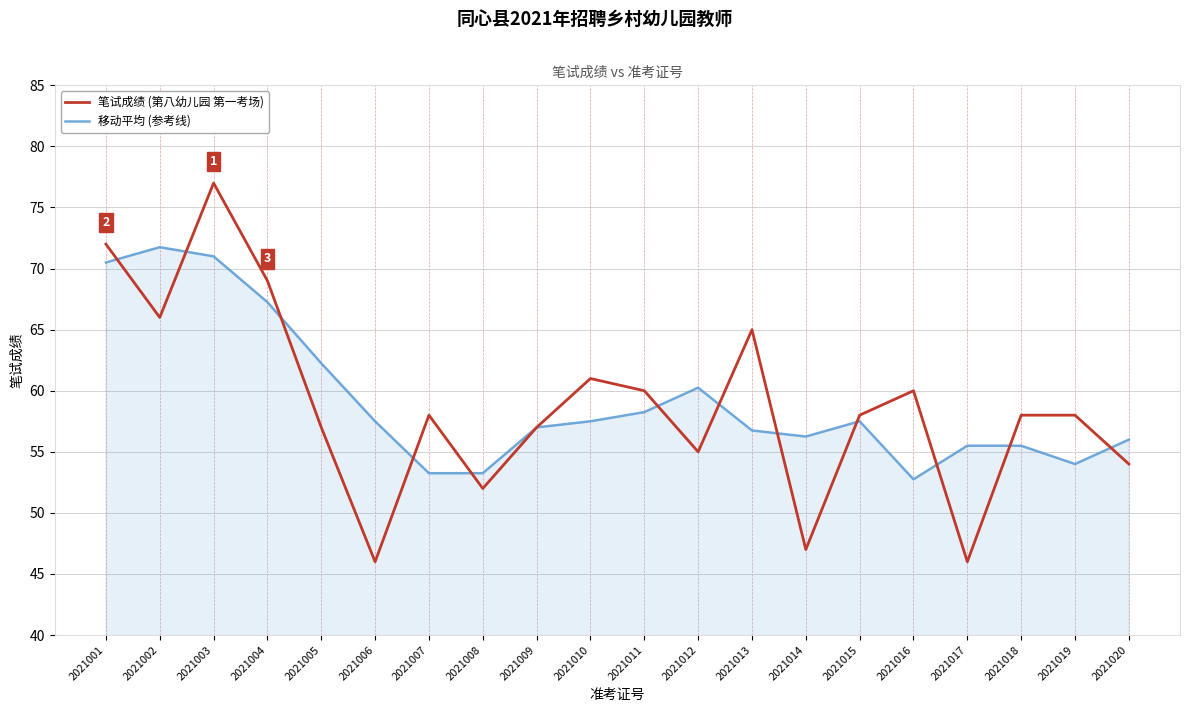

True or false: 移动平均 (参考线) has a value of 27.7 at 2021007.

False